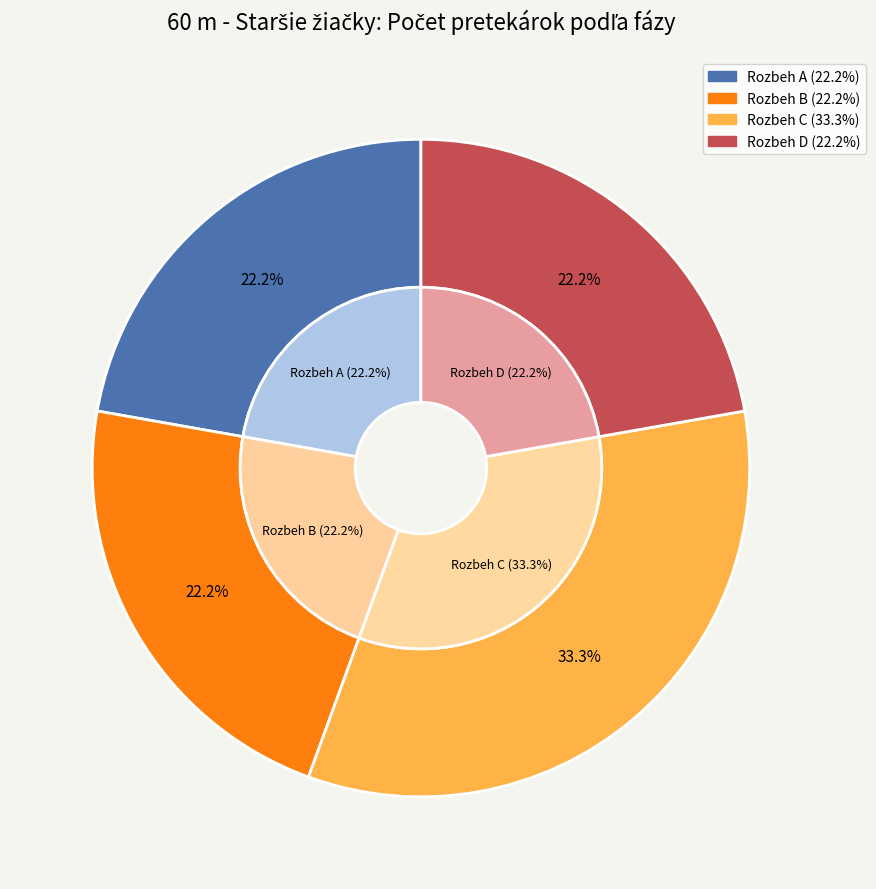

How many slices are in this pie chart?

4